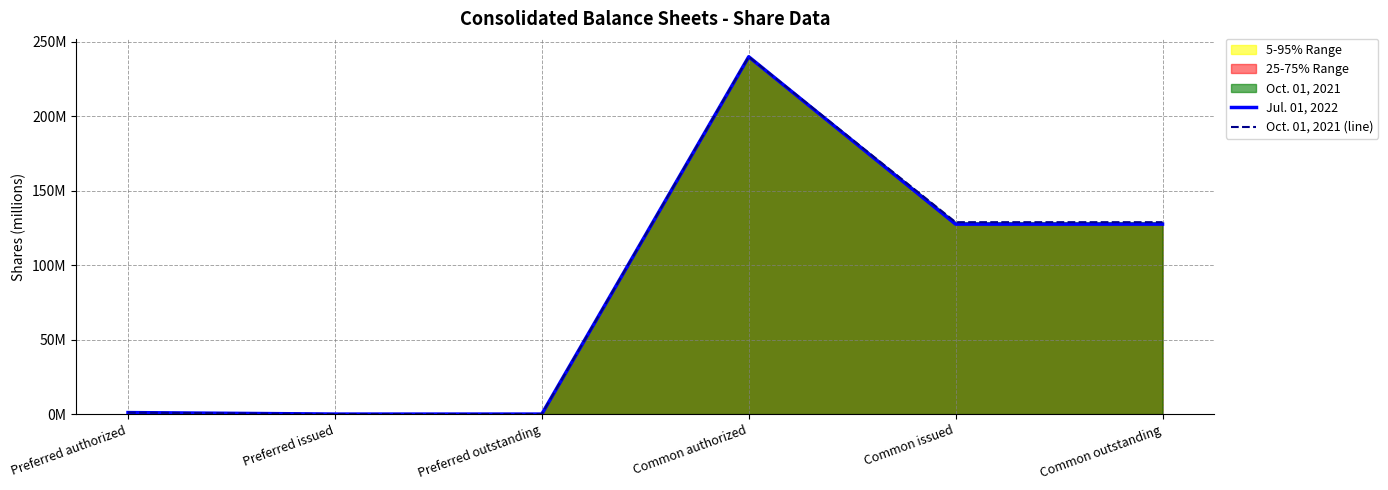

At how many categories does at least one series exceed 114?

3